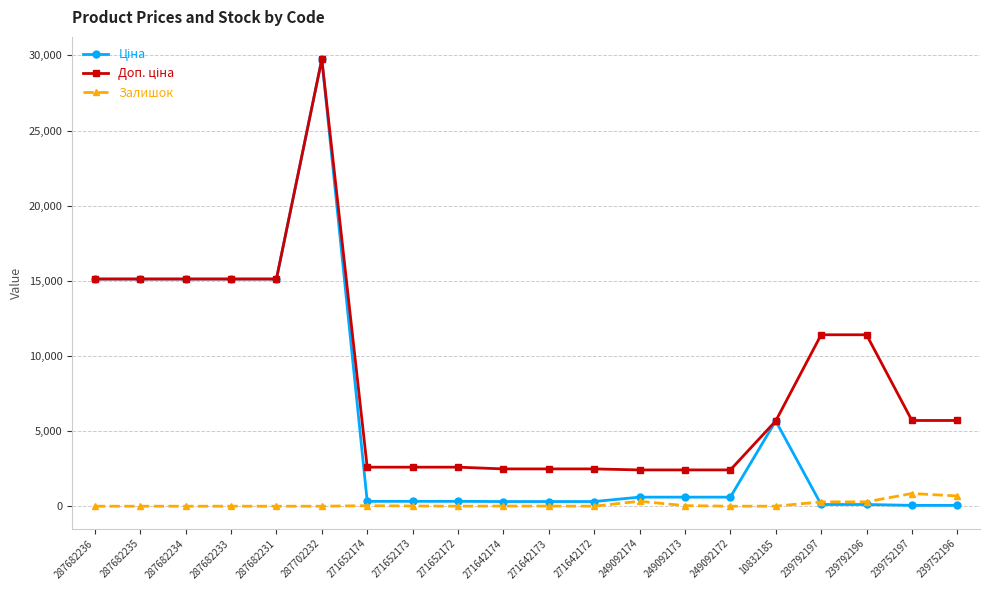

What is the maximum value for Залишок?

845.0